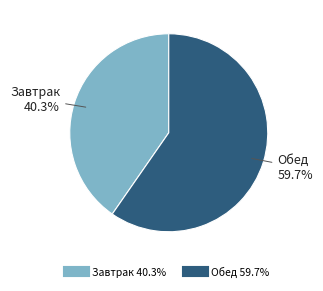

Which slice is the largest?

Обед